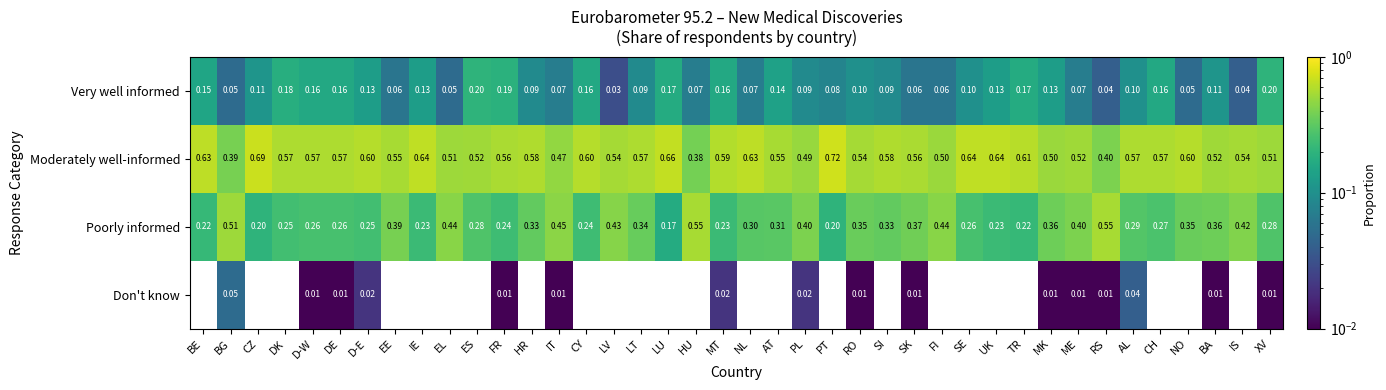

Which label corresponds to the largest value in the chart?

PT